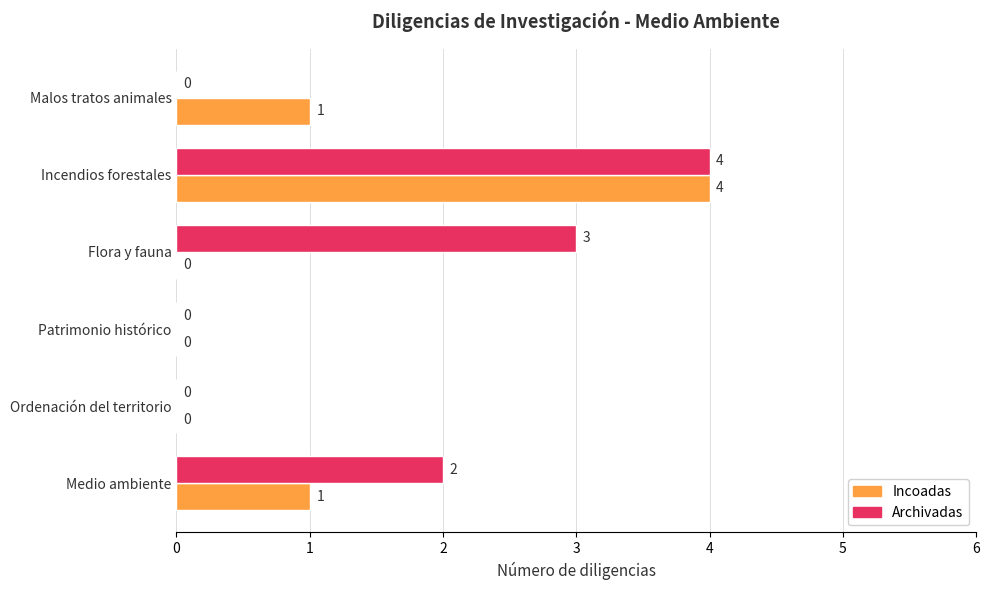

How many Incoadas values are between 0 and 1?

5